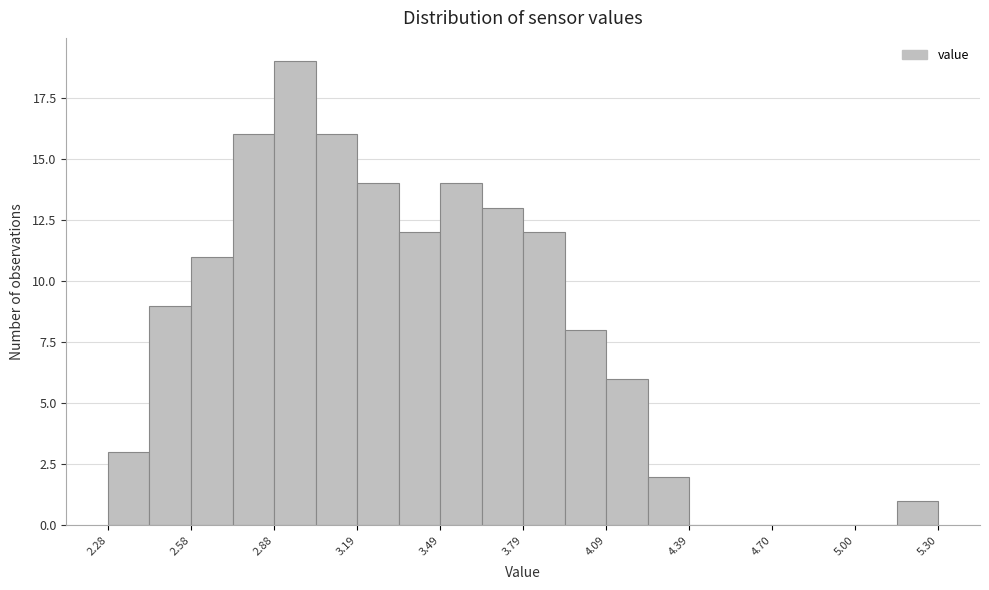

Read against the x-axis, roughly where is the centre of the tallest bar?

2.95